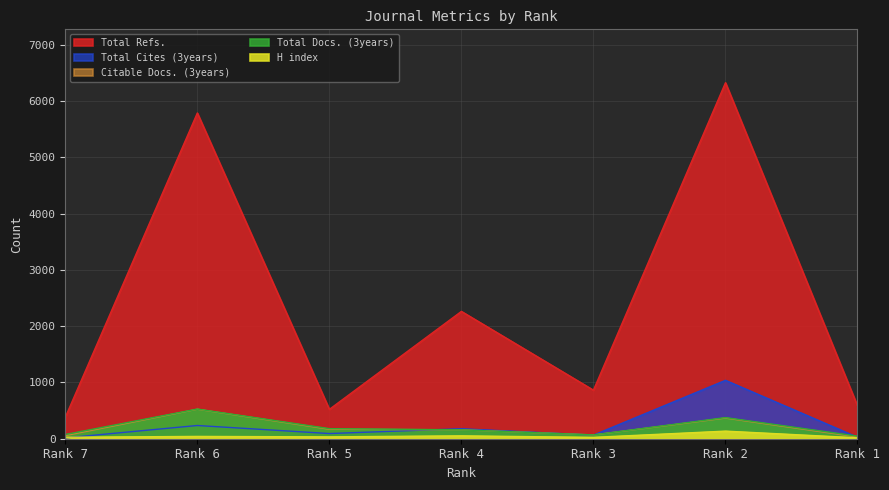

Where is Total Refs. nearest to the value 3354?

Rank 4